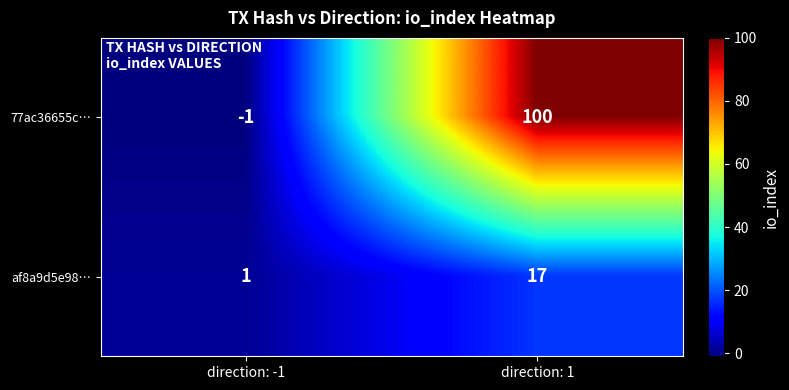

Which series has the widest spread of values?

77ac36655c…